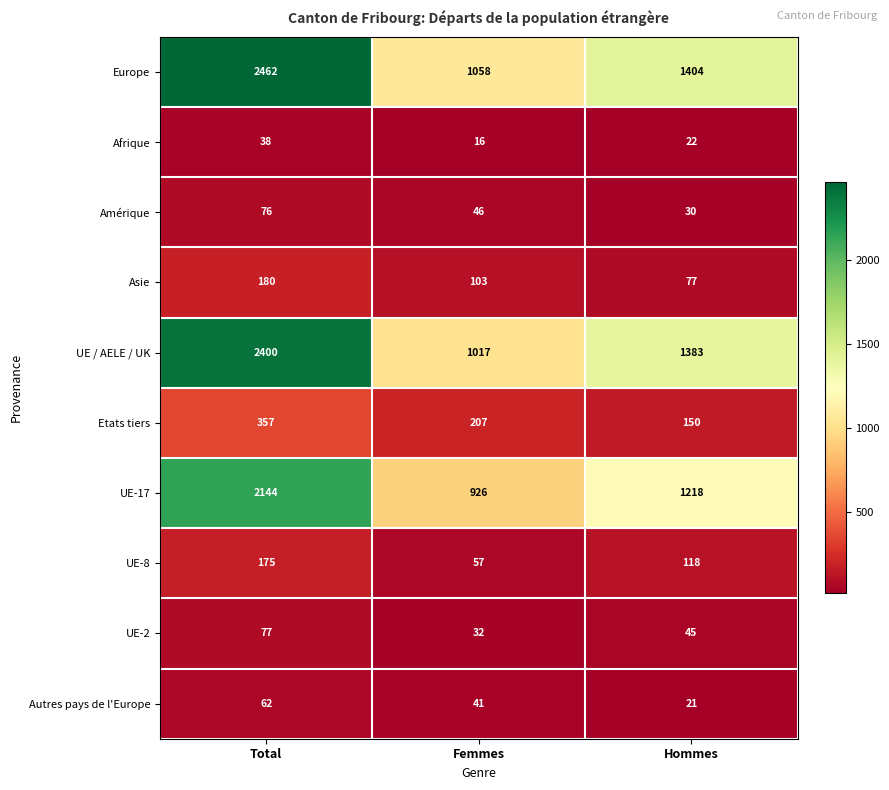

Reading right to left, transcribe all the data shown in this chart.

Europe: 1404	1058	2462
Afrique: 22	16	38
Amérique: 30	46	76
Asie: 77	103	180
UE / AELE / UK: 1383	1017	2400
Etats tiers: 150	207	357
UE-17: 1218	926	2144
UE-8: 118	57	175
UE-2: 45	32	77
Autres pays de l'Europe: 21	41	62